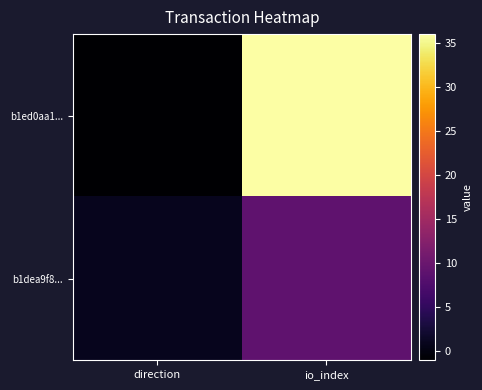

At direction, list the series in order from largest to smallest.

b1dea9f8..., b1ed0aa1...